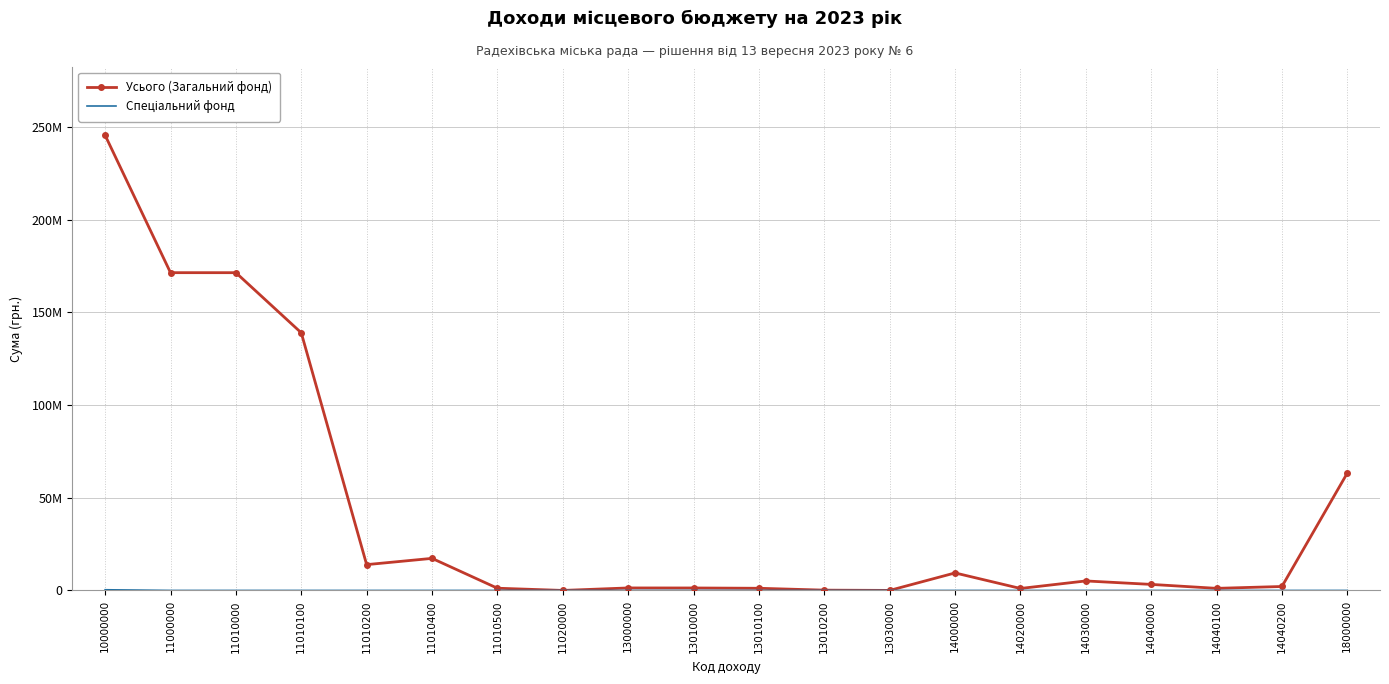

List the labels in order of Спеціальний фонд value, largest first.

10000000, 11000000, 11010000, 11010100, 11010200, 11010400, 11010500, 11020000, 13000000, 13010000, 13010100, 13010200, 13030000, 14000000, 14020000, 14030000, 14040000, 14040100, 14040200, 18000000